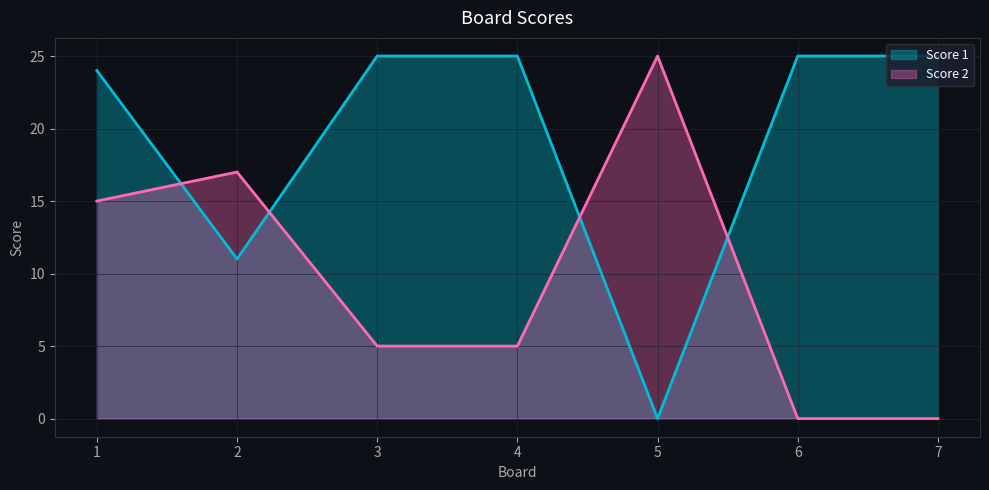

Is it true that Score 1 equals 11 at 2?

True